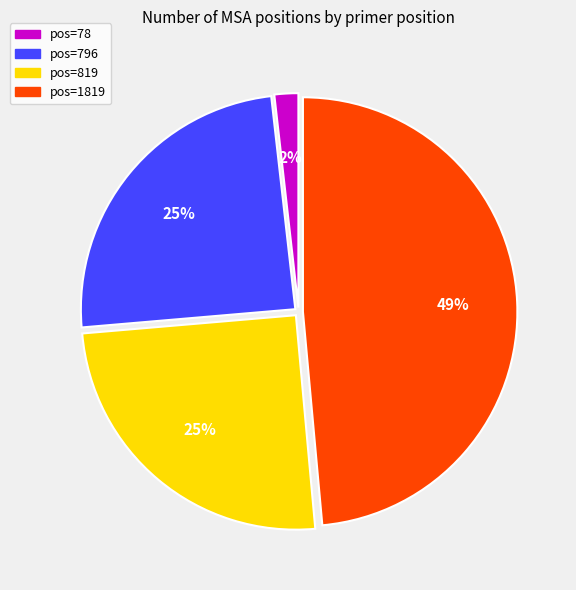

How many segments does this pie chart have?

4